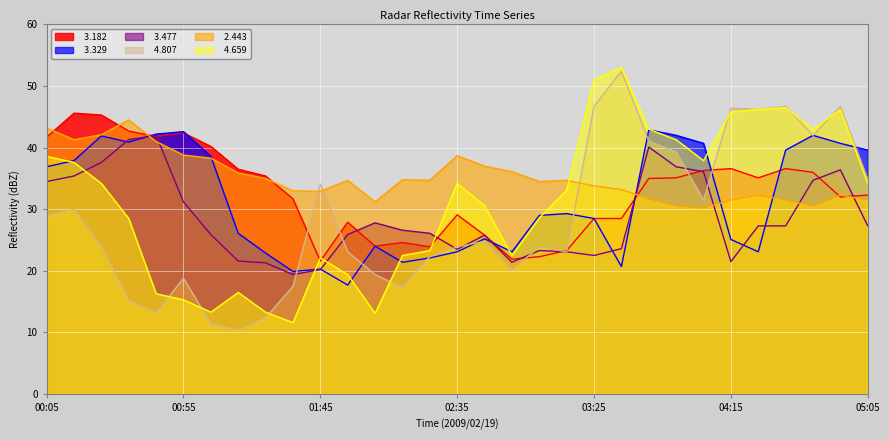

What is the minimum value shown in the chart?

10.4